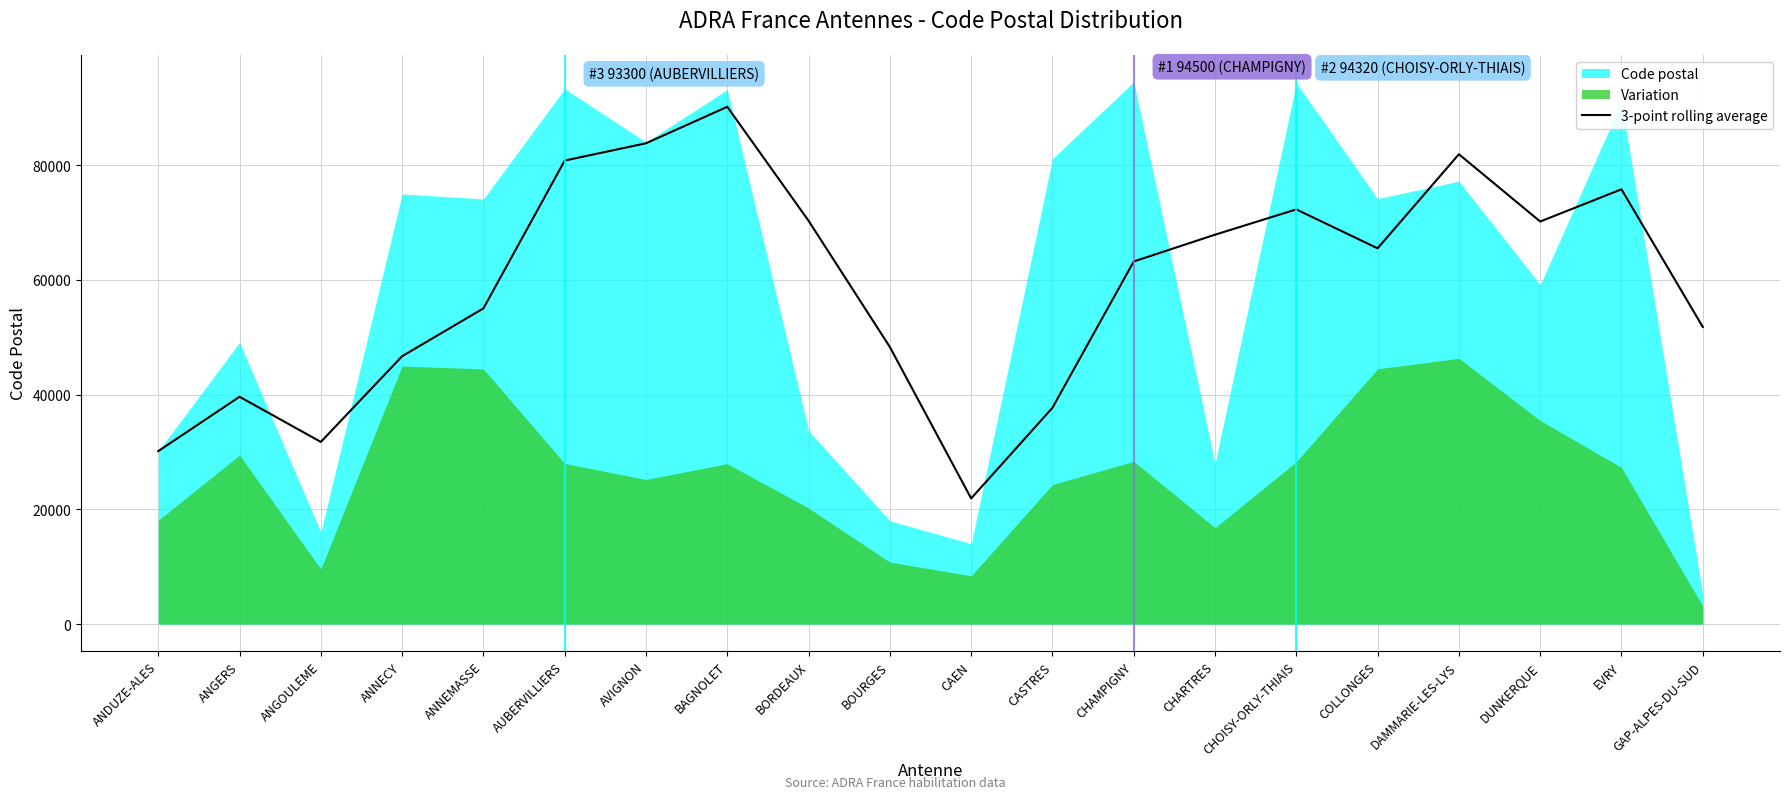

What is the maximum value for 3-point rolling average?

90156.7